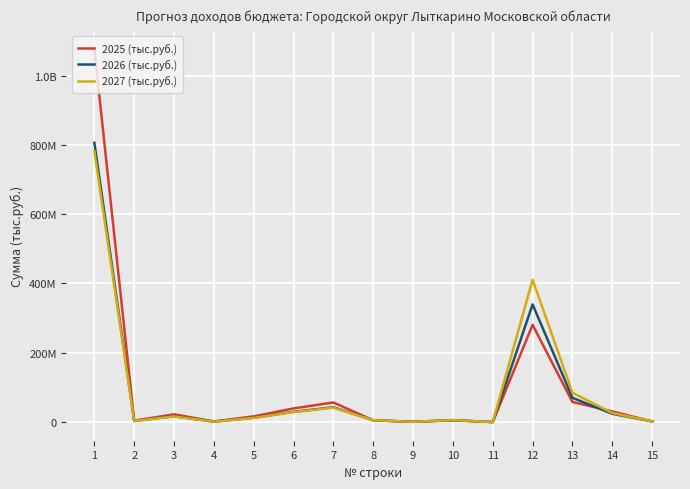

Does the chart have visible grid lines?

Yes